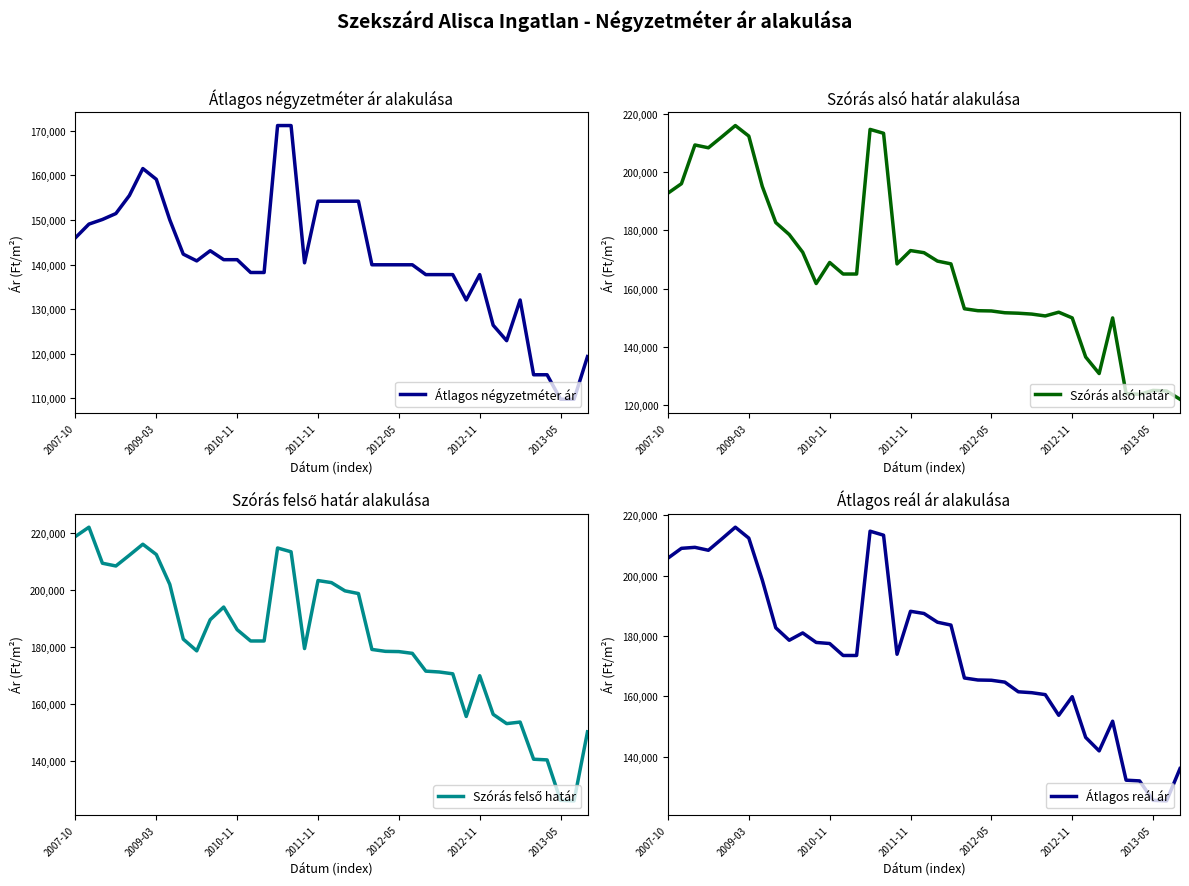

Is the value of Átlagos négyzetméter ár at 11 greater than the value of Átlagos reál ár at 13?

No